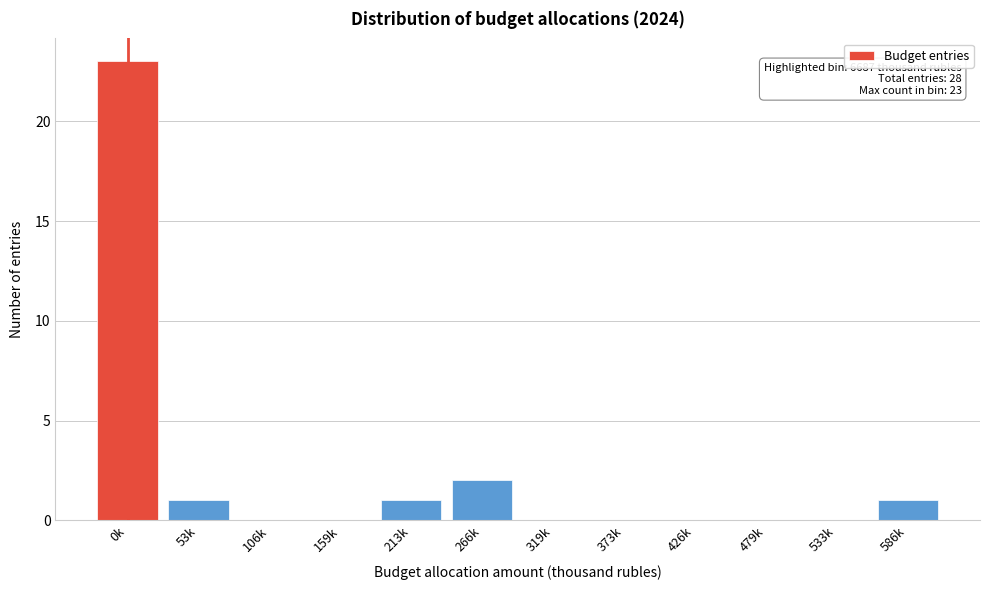

Reading left to right, list all the values displayed in this chart.

0k=23	53k=1	106k=0	159k=0	213k=1	266k=2	319k=0	373k=0	426k=0	479k=0	533k=0	586k=1